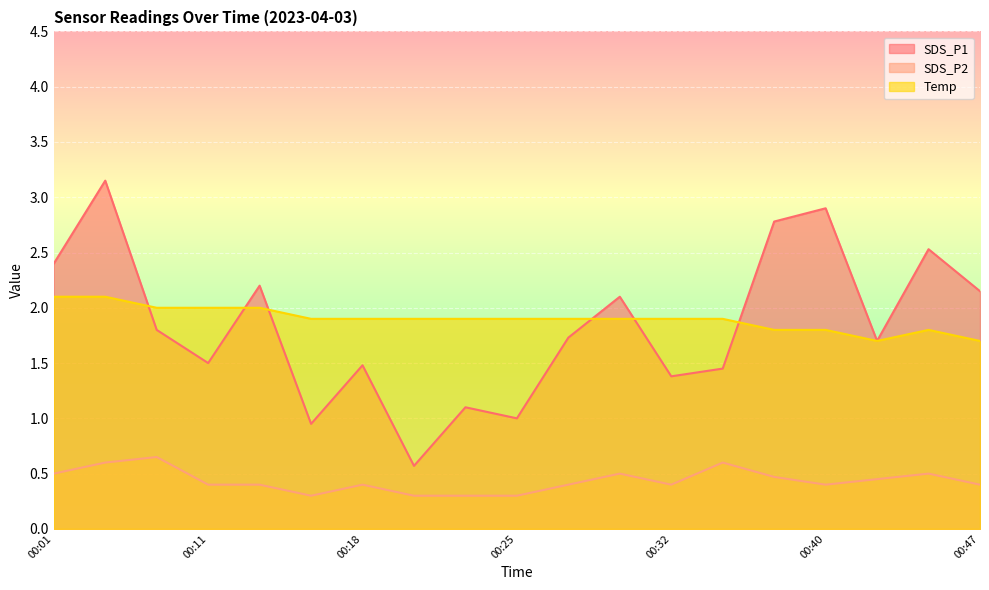

What is the sum of all Temp values?

36.1